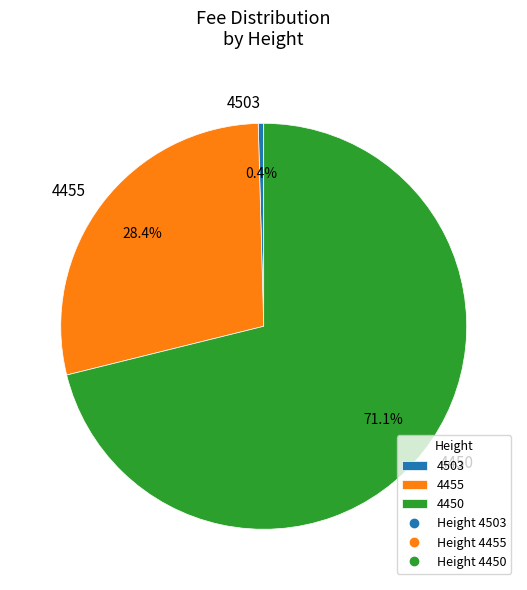

What is the ratio of the value at 4450 to the value at 4455?

2.5